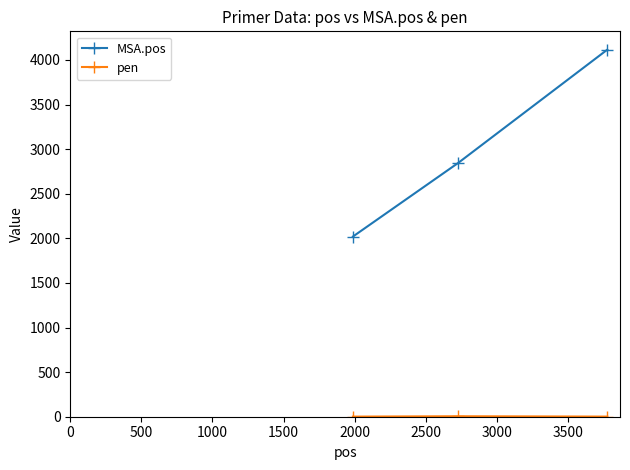

Which series has the largest total across all categories?

MSA.pos